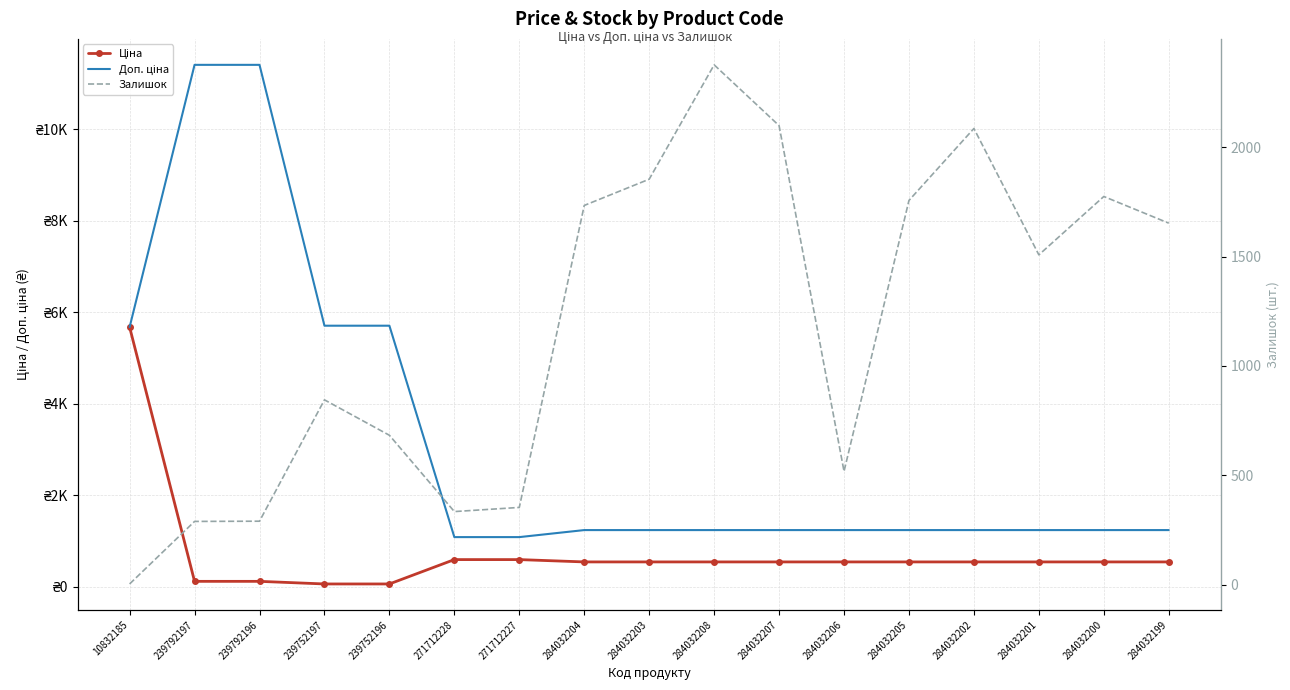

True or false: Доп. ціна and Ціна cross at least once.

False